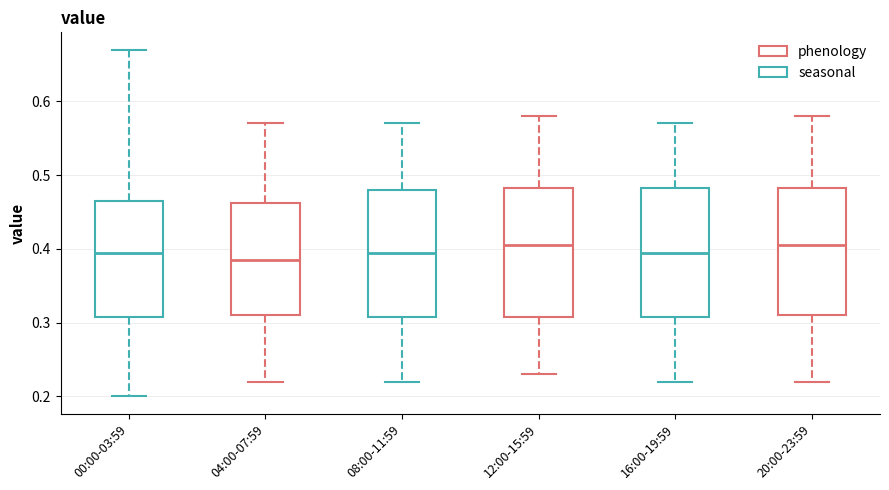

Reading left to right, transcribe this box plot: for each box, give where its median line is, the range the box spans, and where its two whiskers end, as read against the y-axis. The values are not printed on the chart, so give them approximately, as read against the axis.

00:00-03:59: median 0.40, box 0.31 to 0.47, whiskers 0.20 to 0.67
04:00-07:59: median 0.39, box 0.31 to 0.46, whiskers 0.22 to 0.57
08:00-11:59: median 0.40, box 0.31 to 0.48, whiskers 0.22 to 0.57
12:00-15:59: median 0.41, box 0.31 to 0.48, whiskers 0.23 to 0.58
16:00-19:59: median 0.40, box 0.31 to 0.48, whiskers 0.22 to 0.57
20:00-23:59: median 0.41, box 0.31 to 0.48, whiskers 0.22 to 0.58